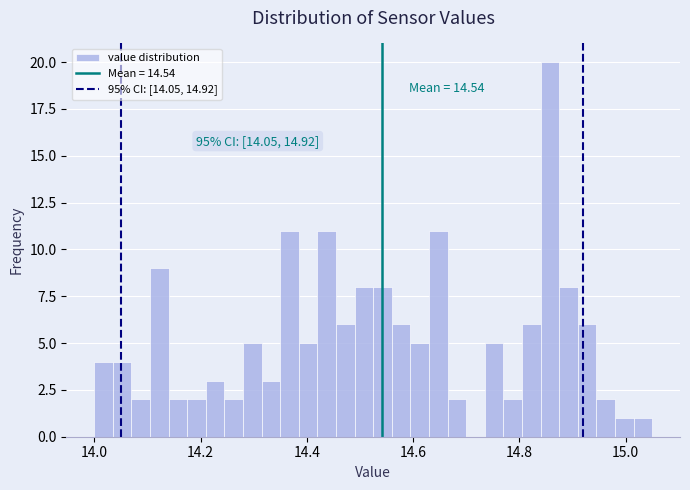

Around what value on the x-axis is the tallest bar? Give the approximate position of its centre, as read against the axis.

14.86